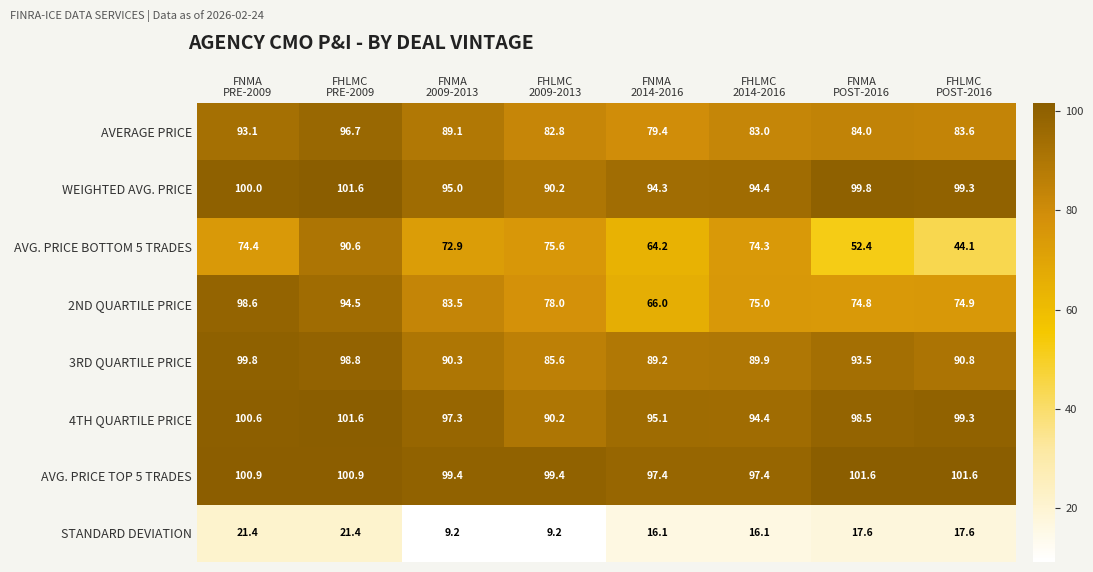

Count the number of data series in this chart.

8